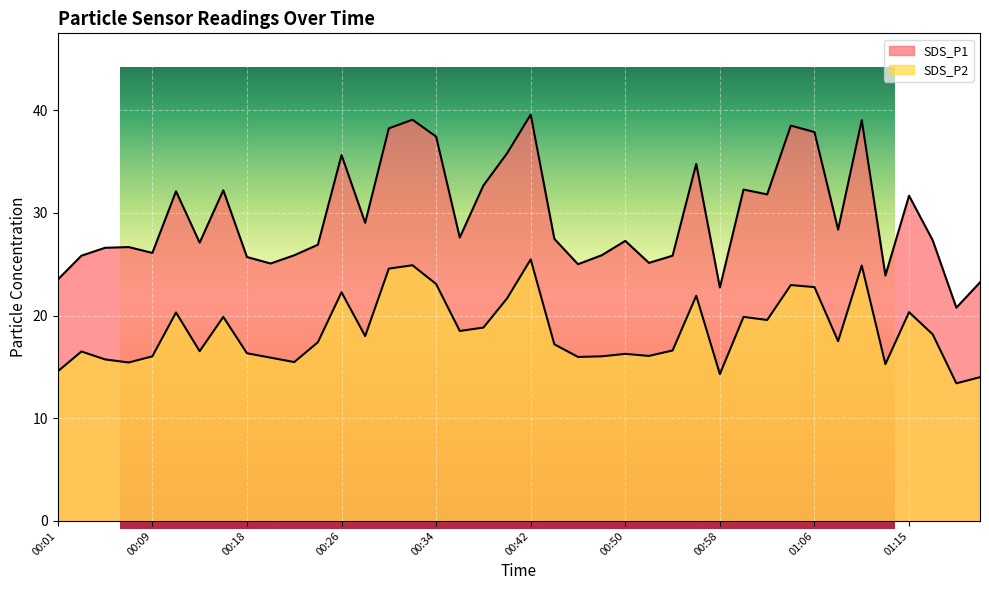

What are all the series names shown in the legend?

SDS_P1, SDS_P2